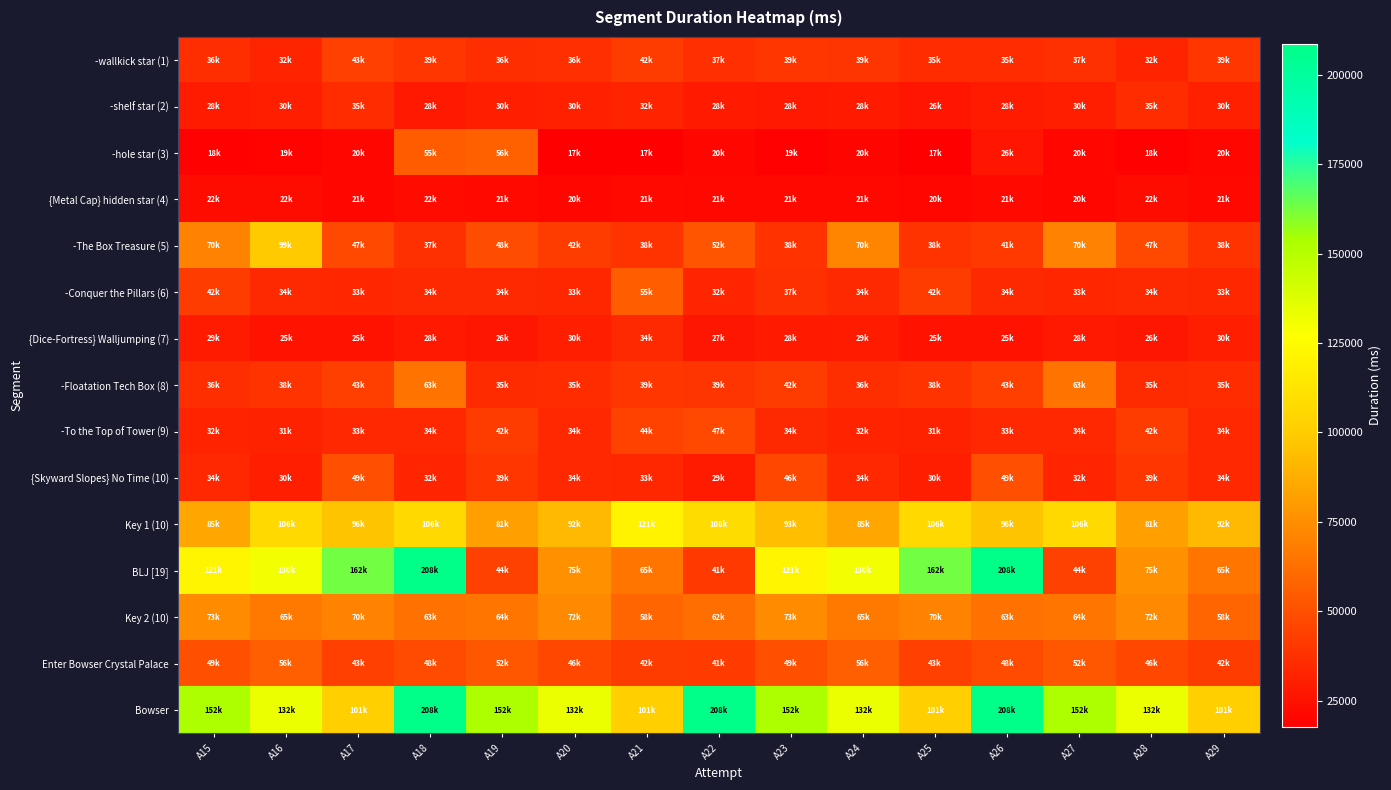

What is the maximum value shown in the chart?

208669